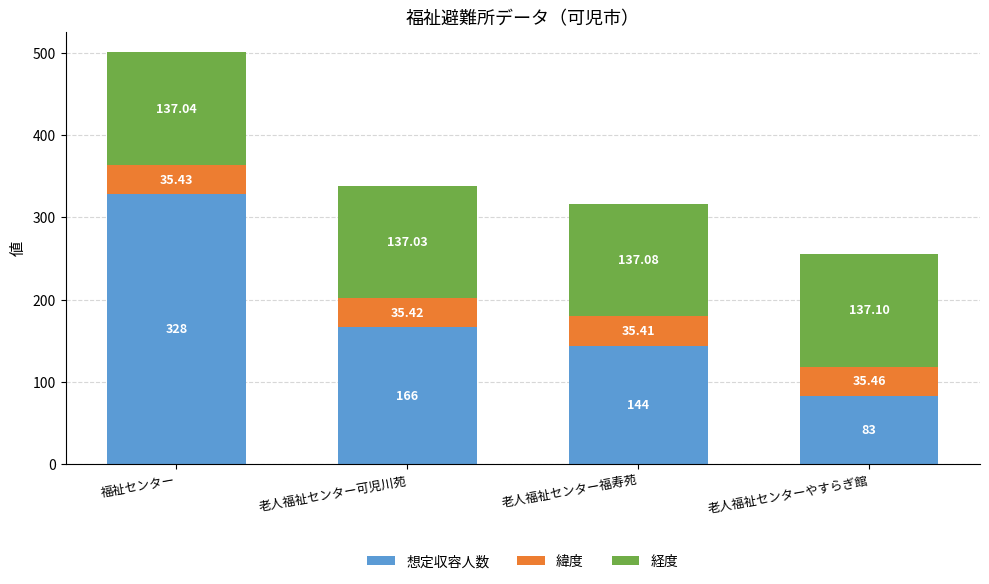

At which category is the sum across all series the highest?

福祉センター